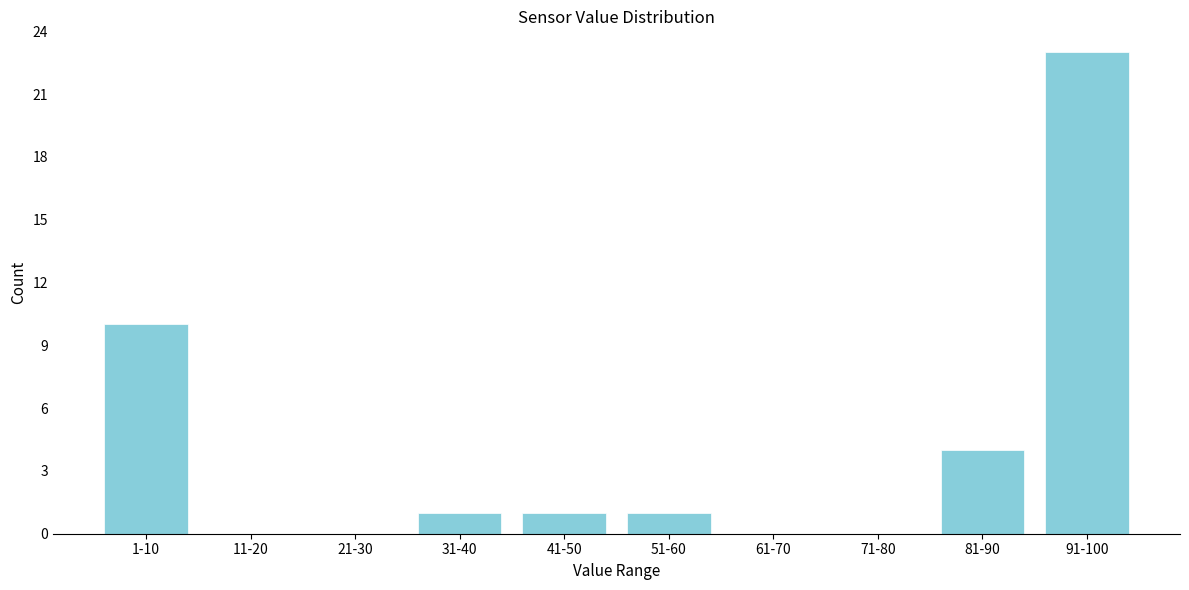

Reading left to right, extract all data points from this chart.

1-10=10	11-20=0	21-30=0	31-40=1	41-50=1	51-60=1	61-70=0	71-80=0	81-90=4	91-100=23